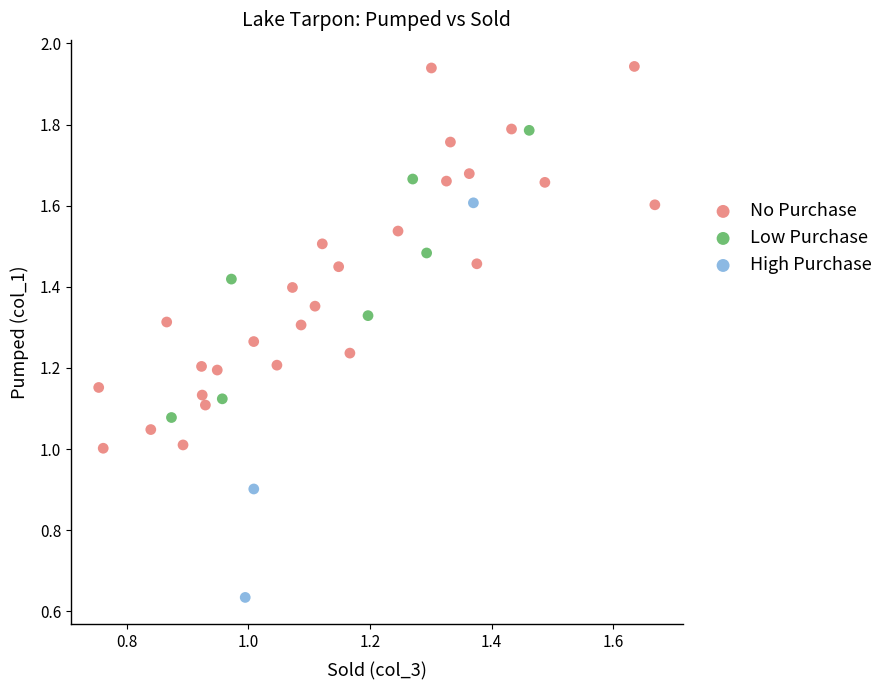

Which series reaches the maximum Y coordinate?

No Purchase